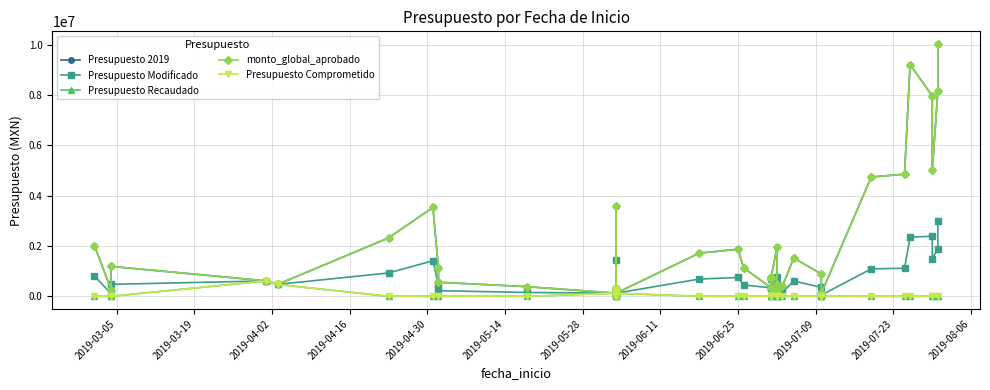

Which series has the widest spread of values?

Presupuesto 2019